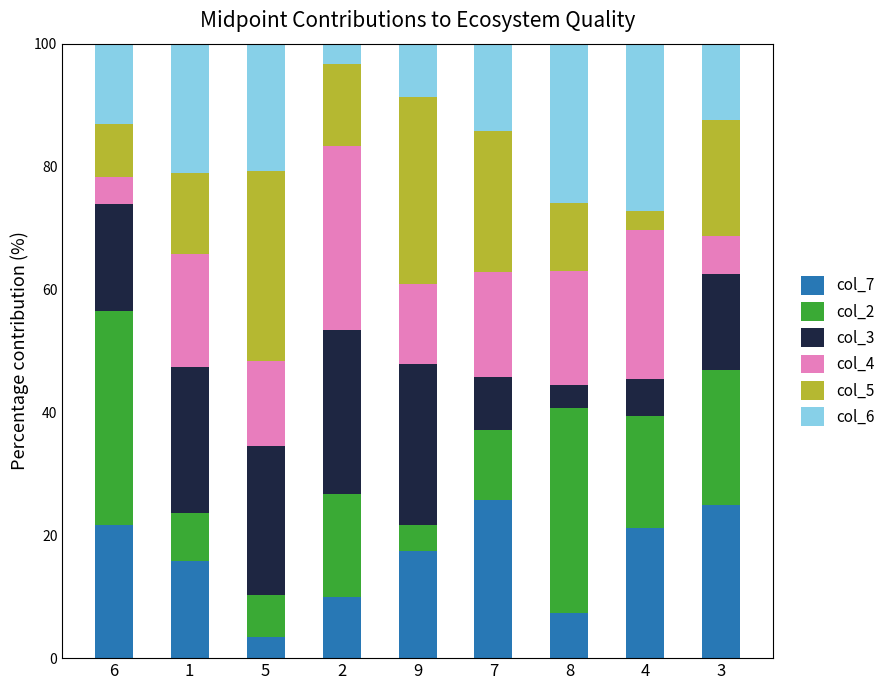

Is it true that col_7 equals 28.1 at 4?

False